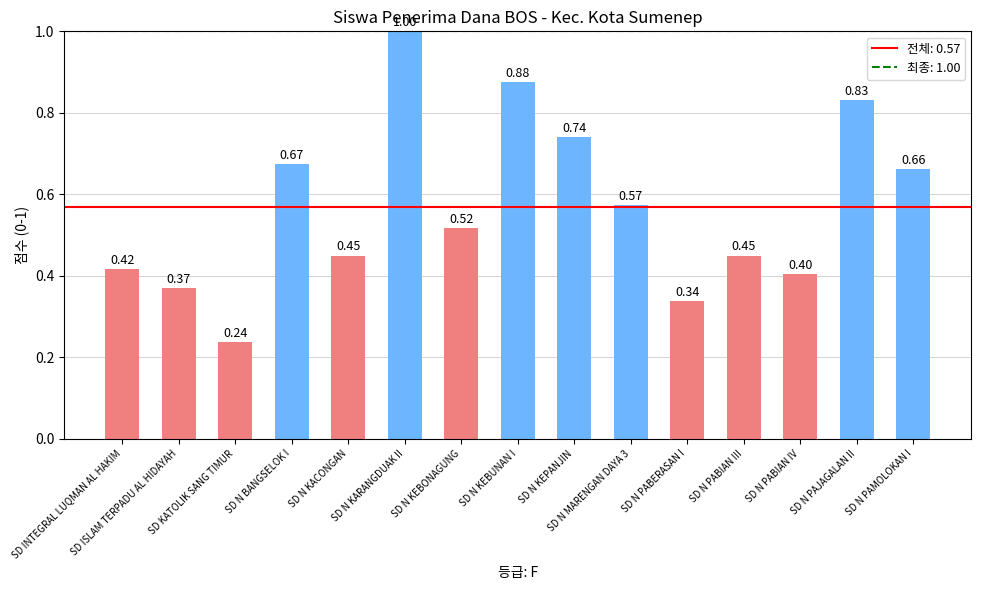

Which has a higher value, SD INTEGRAL LUQMAN AL HAKIM or SD N KACONGAN?

SD N KACONGAN